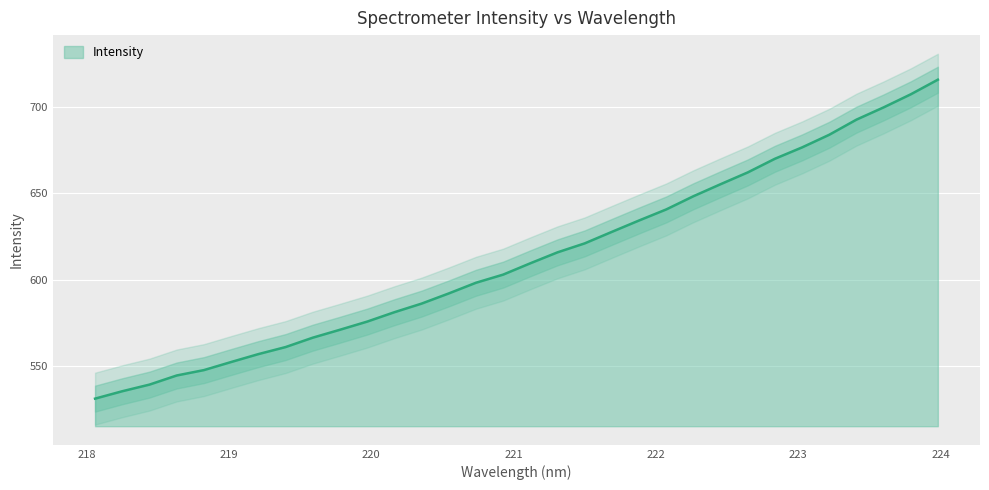

Count the number of categories in the chart.

32